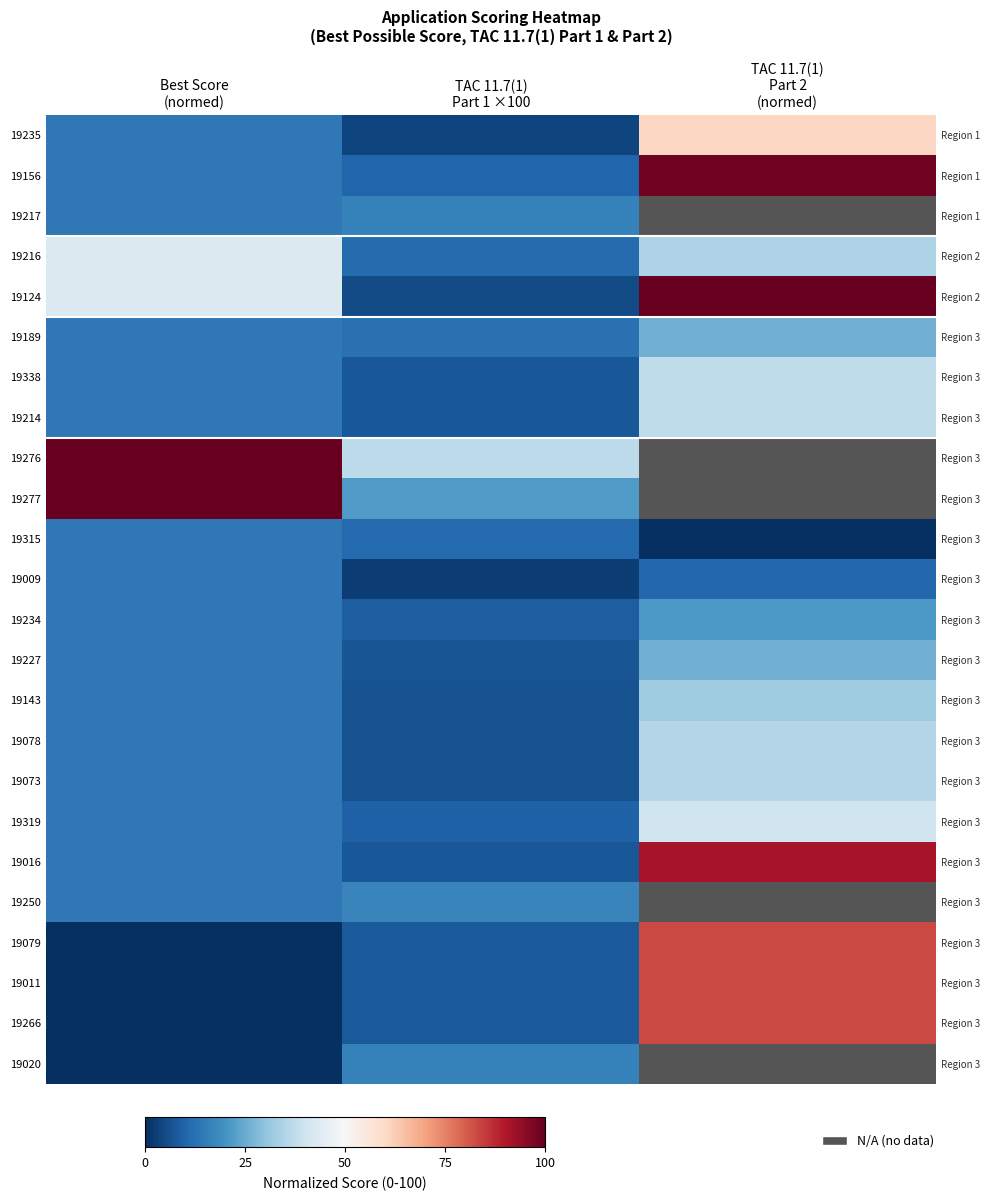

At which category does the chart reach its peak across all series?

TAC 11.7(1)
Part 2
(normed)